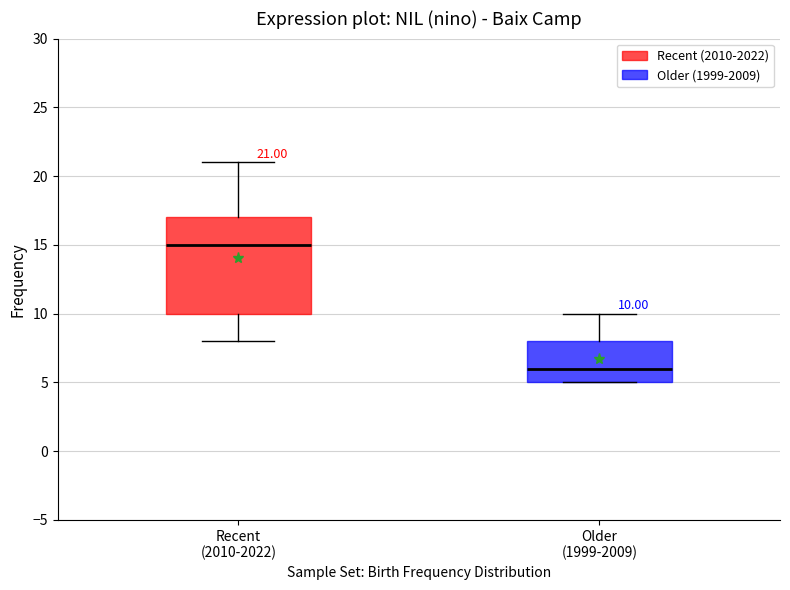

Comparing the boxes themselves (not the whiskers), which one is the tallest?

Recent (2010-2022)